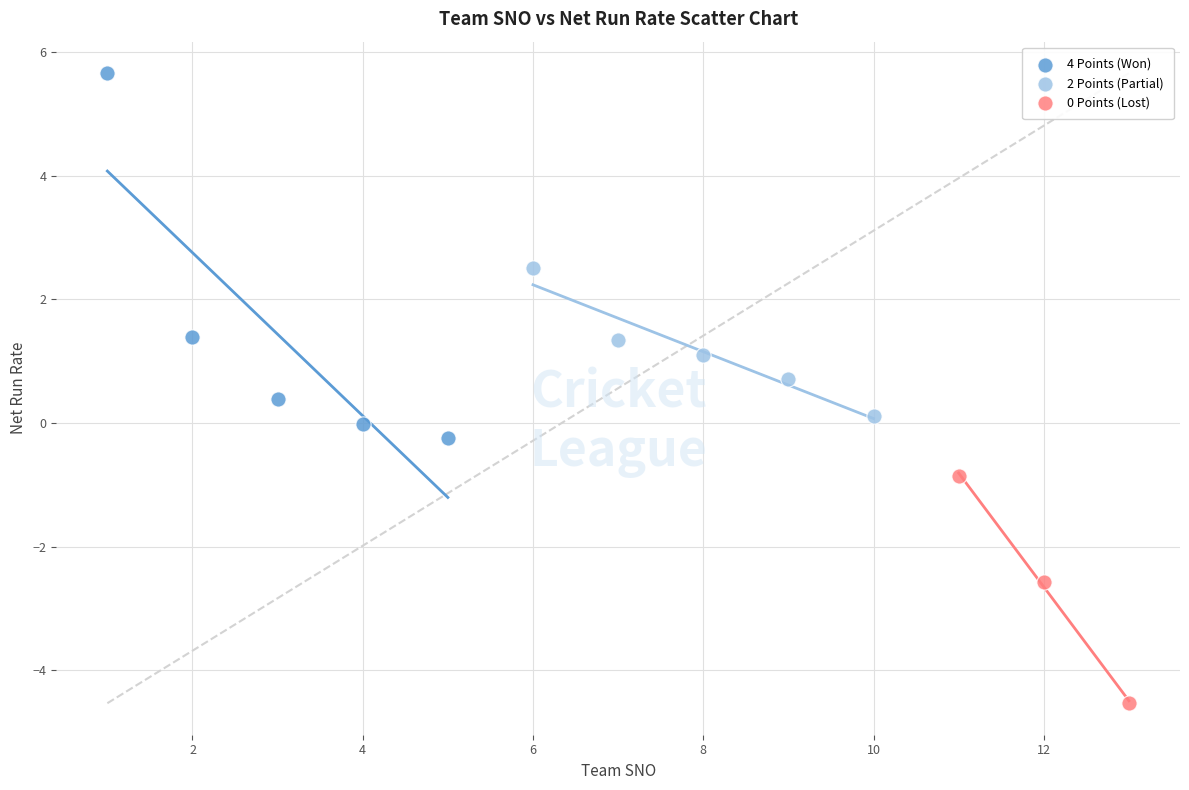

Which series contains the highest Y value?

4 Points (Won)